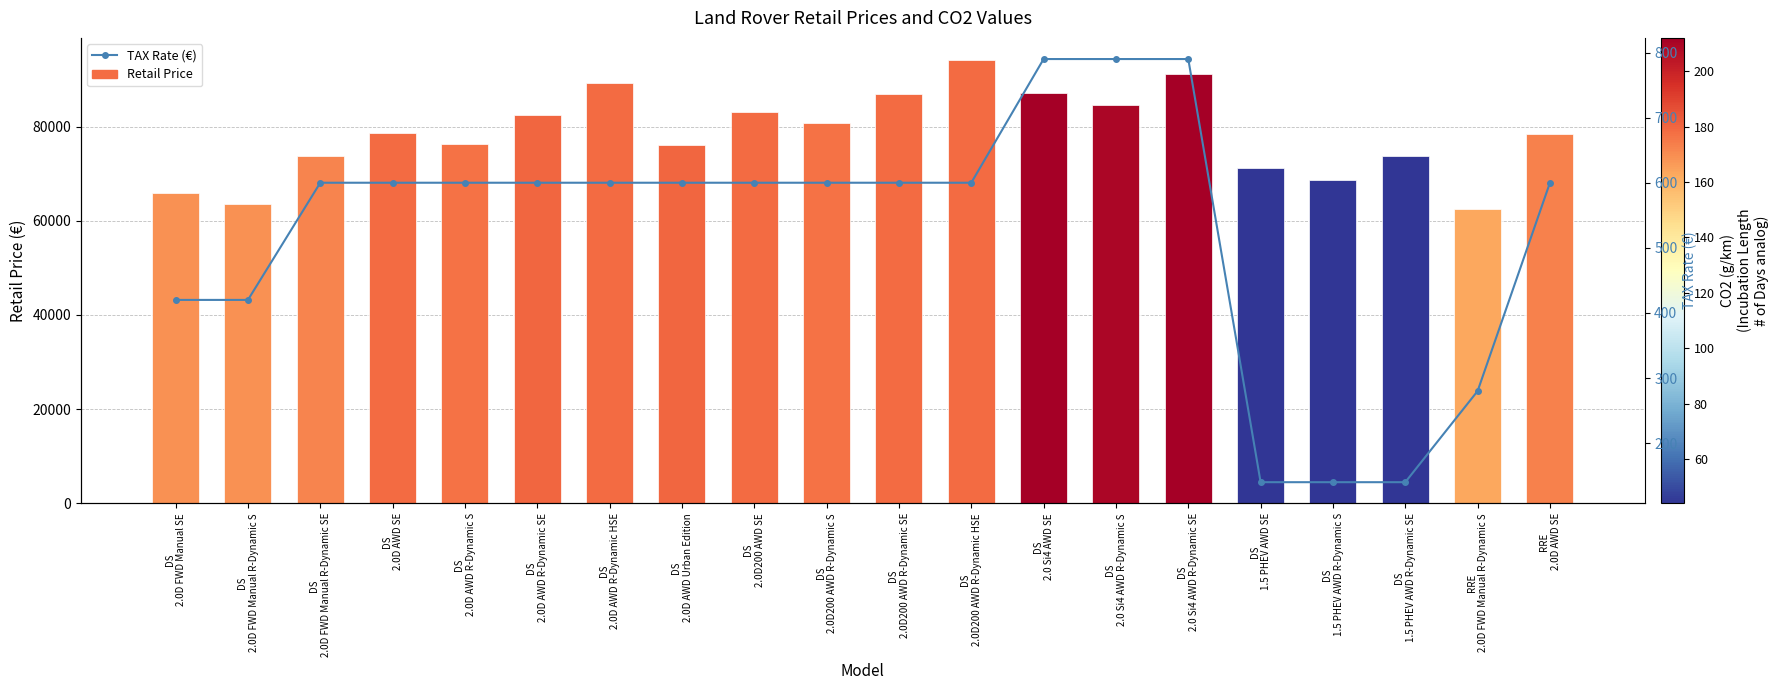

Reading left to right, list all the values displayed in this chart.

Retail Price: DS
2.0D FWD Manual SE=65980	DS
2.0D FWD Manual R-Dynamic S=63530	DS
2.0D FWD Manual R-Dynamic SE=73850	DS
2.0D AWD SE=78700	DS
2.0D AWD R-Dynamic S=76330	DS
2.0D AWD R-Dynamic SE=82480	DS
2.0D AWD R-Dynamic HSE=89260	DS
2.0D AWD Urban Edition=76080	DS
2.0D200 AWD SE=83150	DS
2.0D200 AWD R-Dynamic S=80780	DS
2.0D200 AWD R-Dynamic SE=86920	DS
2.0D200 AWD R-Dynamic HSE=94120	DS
2.0 Si4 AWD SE=87200	DS
2.0 Si4 AWD R-Dynamic S=84550	DS
2.0 Si4 AWD R-Dynamic SE=91220	DS
1.5 PHEV AWD SE=71170	DS
1.5 PHEV AWD R-Dynamic S=68700	DS
1.5 PHEV AWD R-Dynamic SE=73730	RRE
2.0D FWD Manual R-Dynamic S=62410	RRE
2.0D AWD SE=78520
TAX Rate (€): DS
2.0D FWD Manual SE=420	DS
2.0D FWD Manual R-Dynamic S=420	DS
2.0D FWD Manual R-Dynamic SE=600	DS
2.0D AWD SE=600	DS
2.0D AWD R-Dynamic S=600	DS
2.0D AWD R-Dynamic SE=600	DS
2.0D AWD R-Dynamic HSE=600	DS
2.0D AWD Urban Edition=600	DS
2.0D200 AWD SE=600	DS
2.0D200 AWD R-Dynamic S=600	DS
2.0D200 AWD R-Dynamic SE=600	DS
2.0D200 AWD R-Dynamic HSE=600	DS
2.0 Si4 AWD SE=790	DS
2.0 Si4 AWD R-Dynamic S=790	DS
2.0 Si4 AWD R-Dynamic SE=790	DS
1.5 PHEV AWD SE=140	DS
1.5 PHEV AWD R-Dynamic S=140	DS
1.5 PHEV AWD R-Dynamic SE=140	RRE
2.0D FWD Manual R-Dynamic S=280	RRE
2.0D AWD SE=600